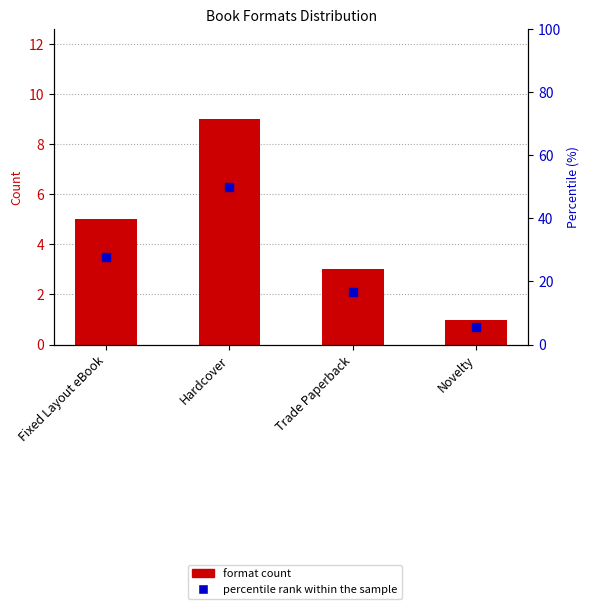

What are all the series names shown in the legend?

format count, percentile rank within the sample